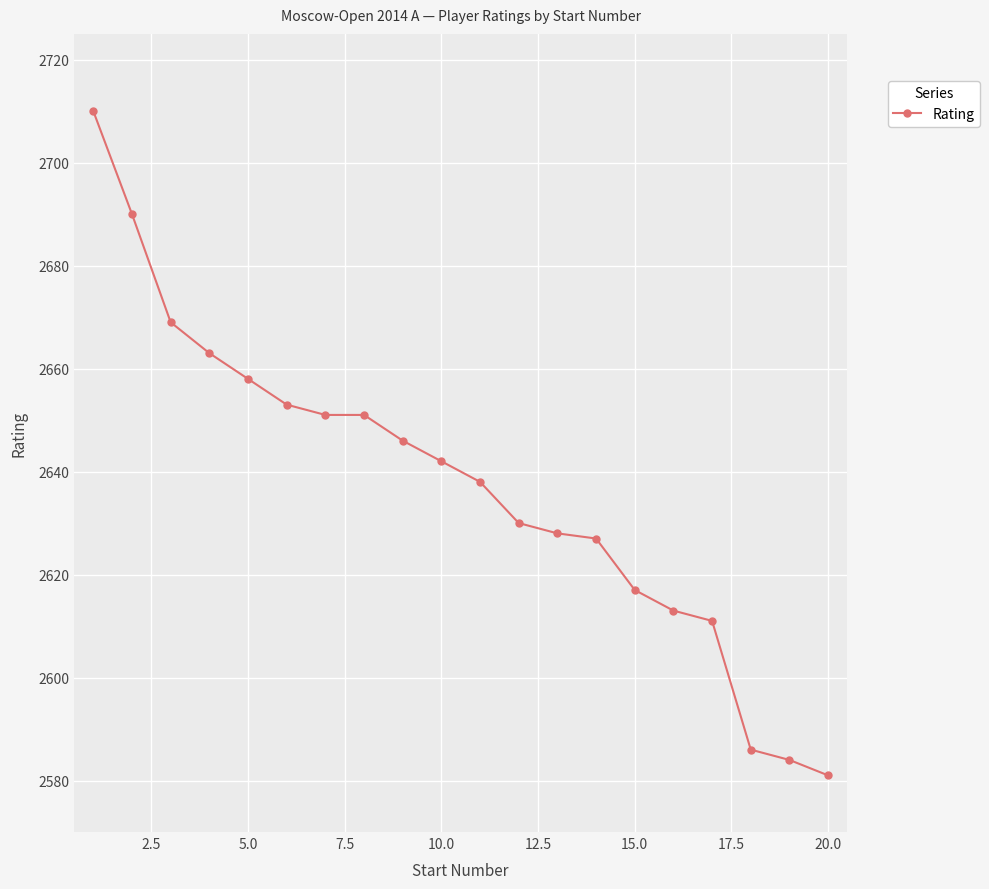

What is the sum of all values?

52748